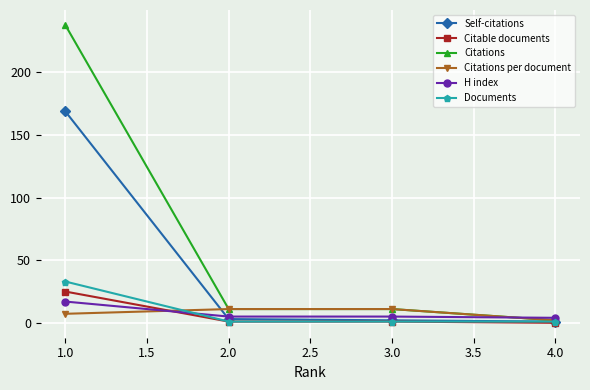

How many lines are shown in the chart?

6